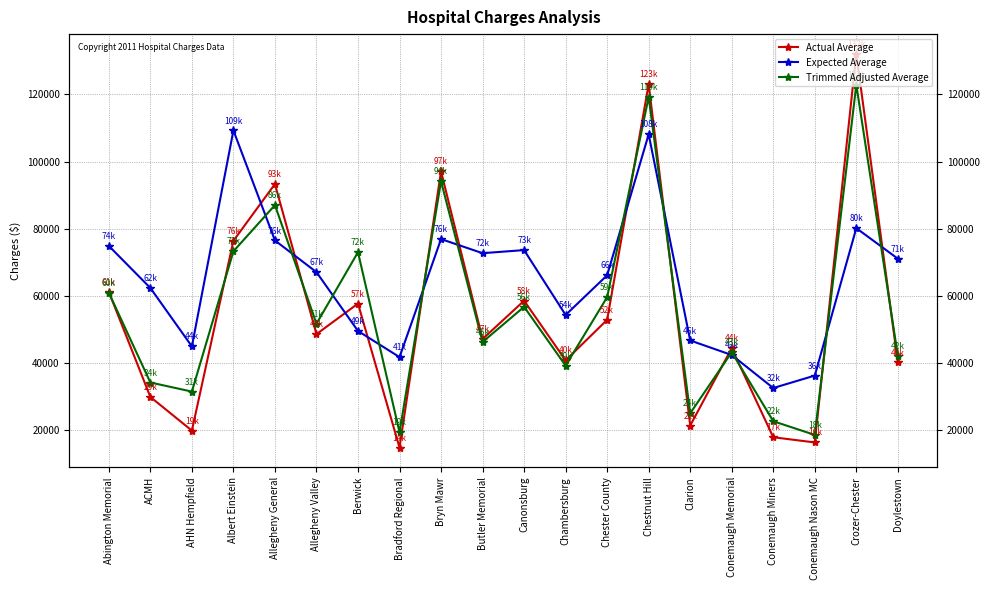

Does the chart have visible grid lines?

Yes